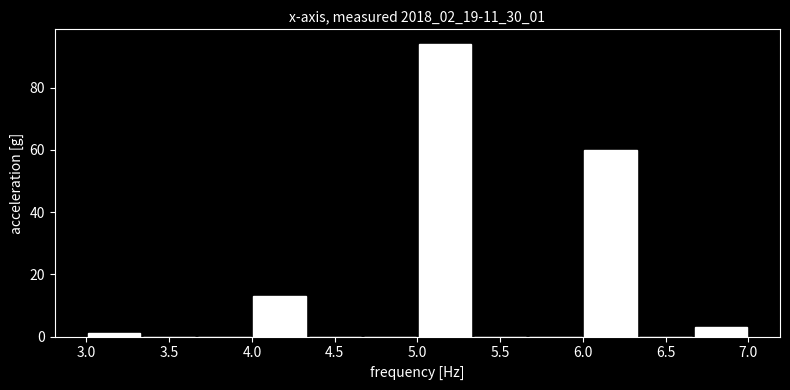

What is the height of the bar covering 5.00 to 5.35 on the x-axis? Neither the bar edges nor the heights are printed on the chart, so give them approximately, as read against the axes.

94